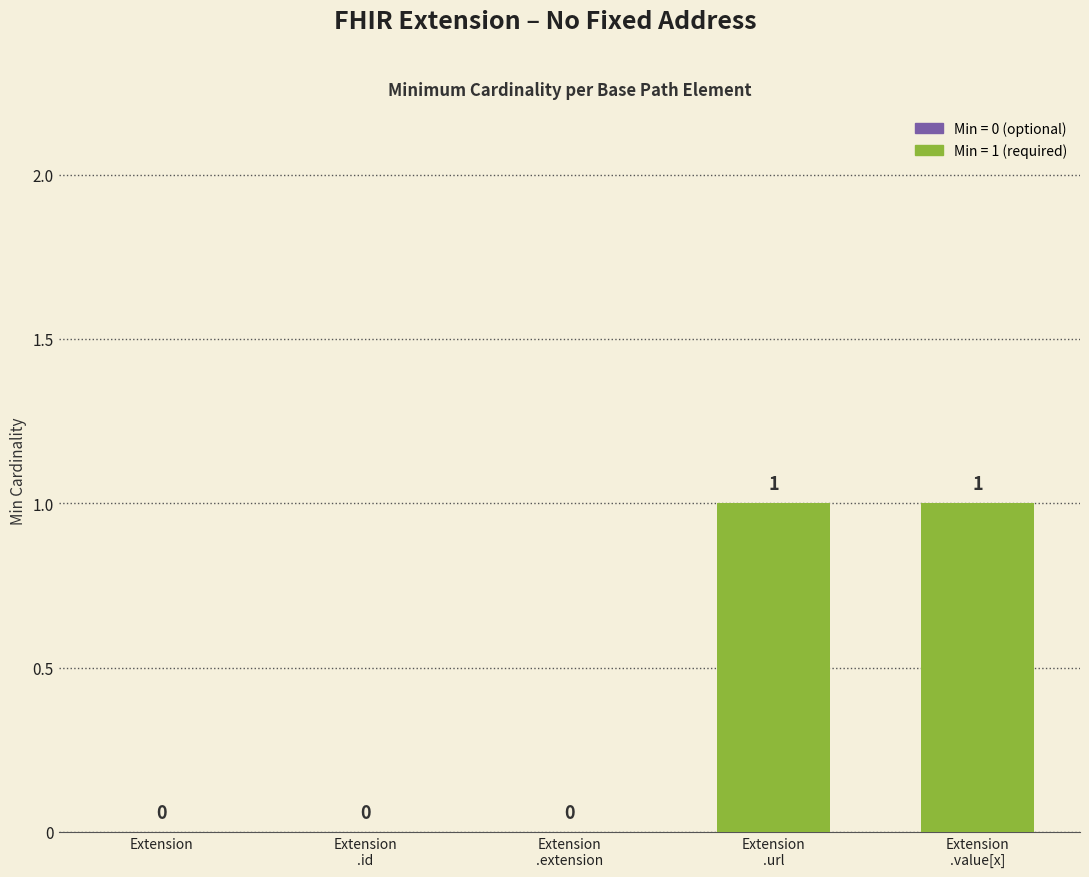

How many values are between 0 and 1?

5